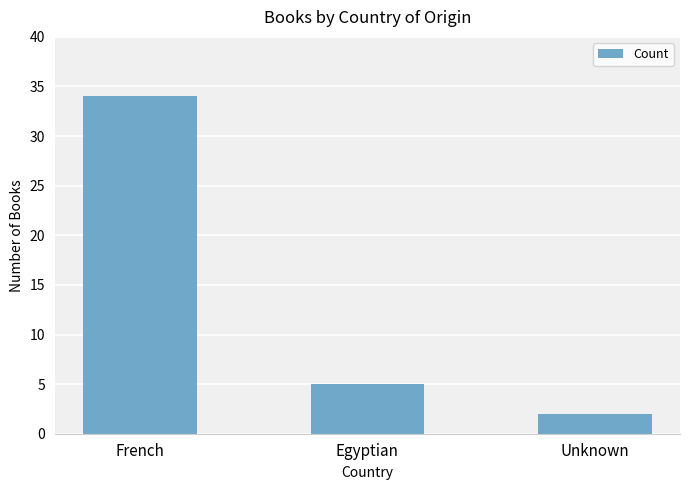

List the labels in order of value, largest first.

French, Egyptian, Unknown